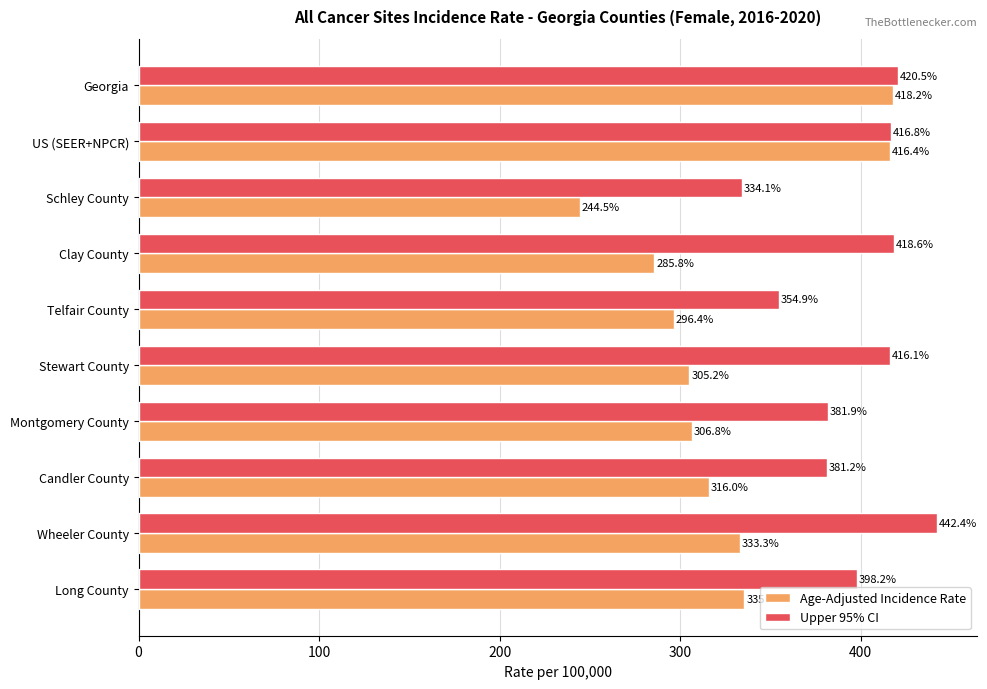

What is the smallest value displayed?

244.5